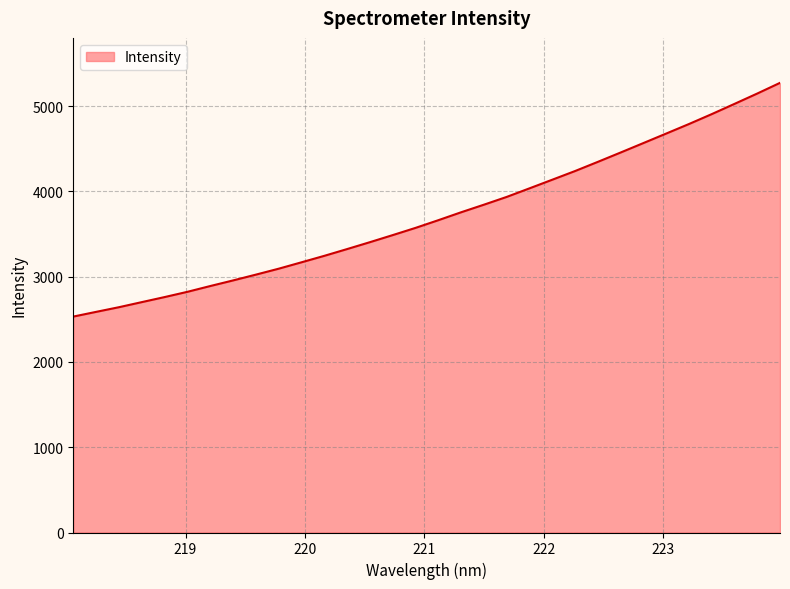

What is the greatest value displayed?

5273.1